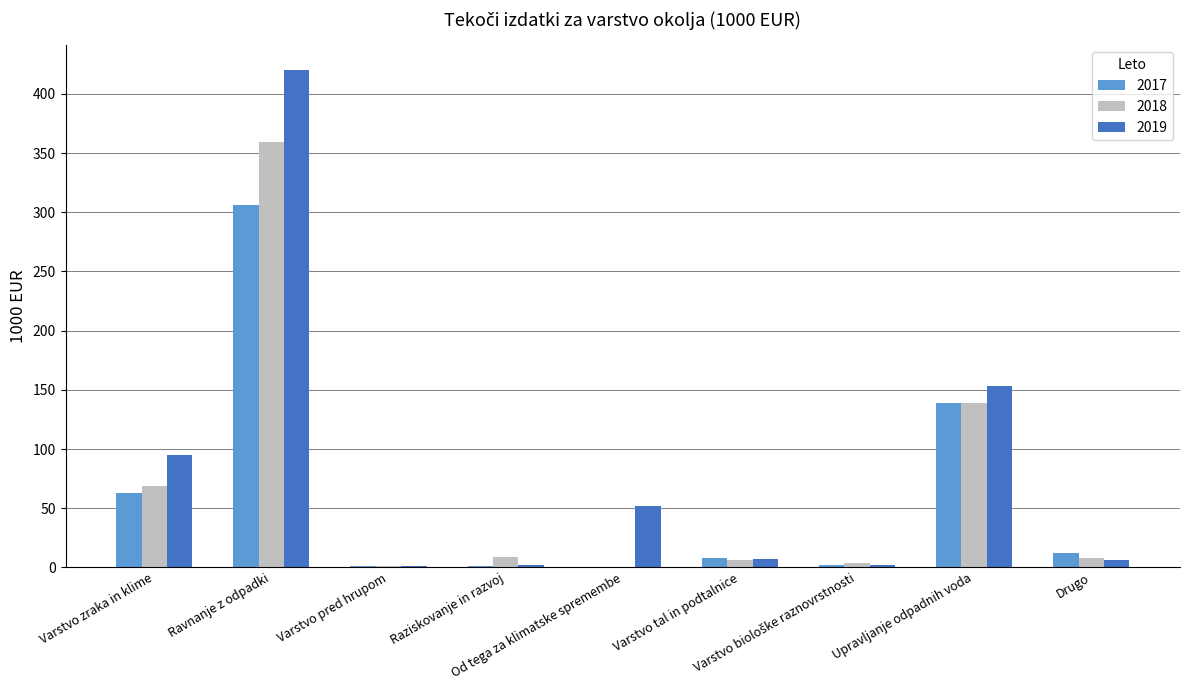

What is the highest value of the 2018 series?

359